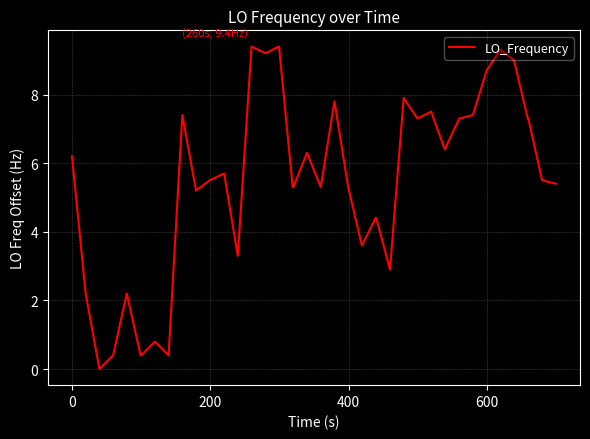

What is the greatest value displayed?

9.4